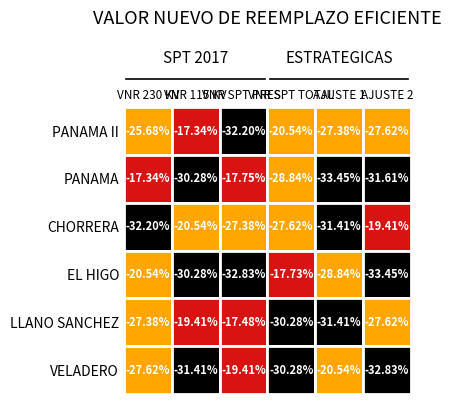

The value of EL HIGO at 5 is -0.2. True or false?

False